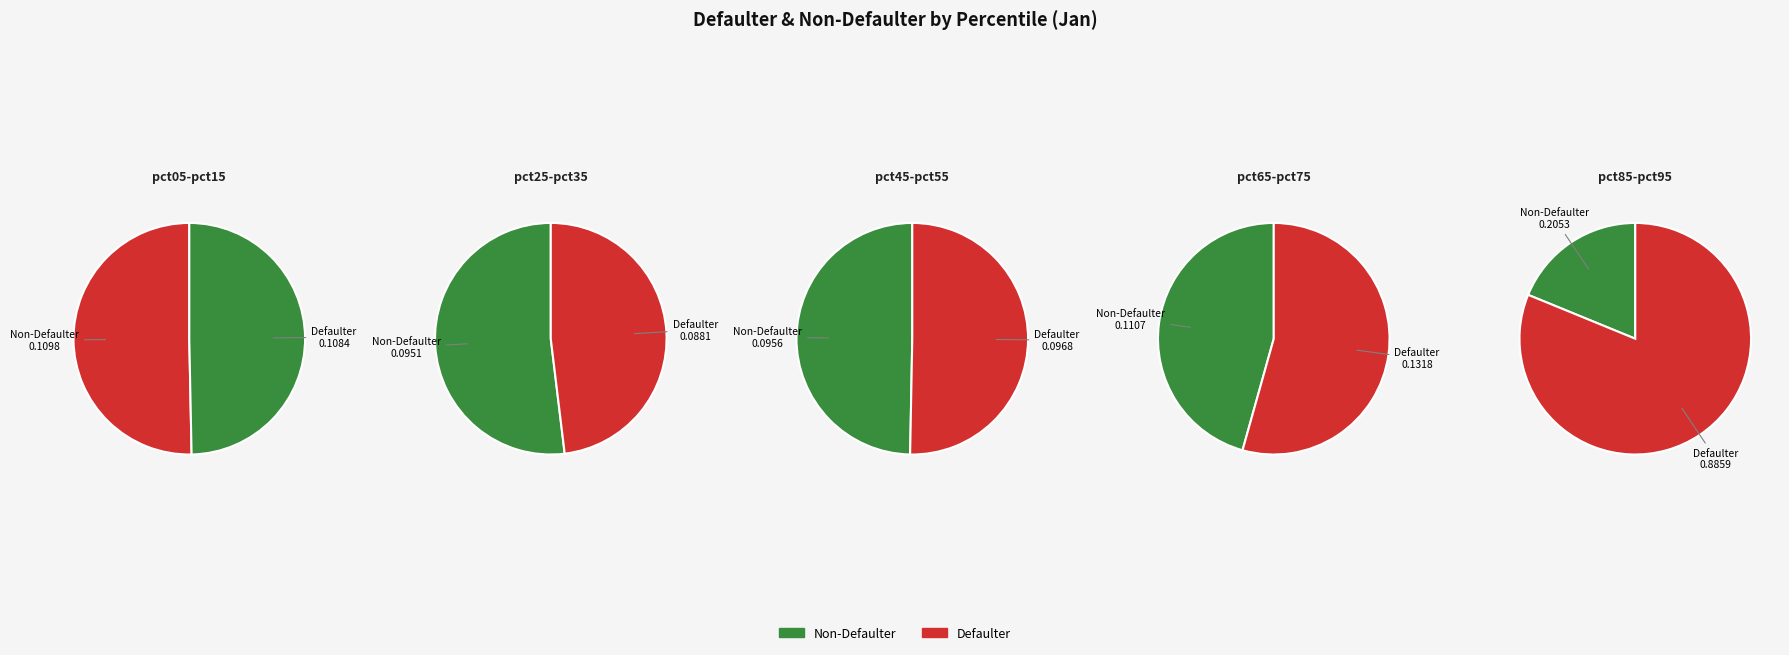

Count the number of slices in the pie.

10